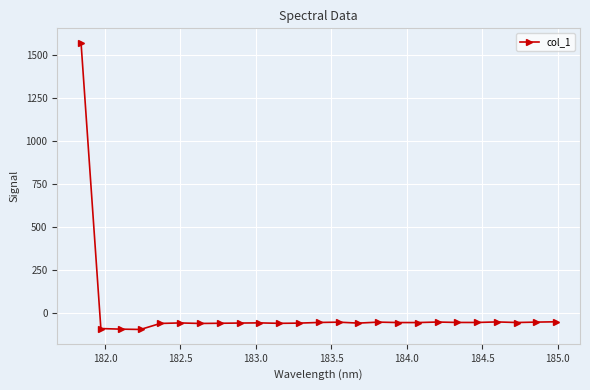

What is the sum of all values?

92.8